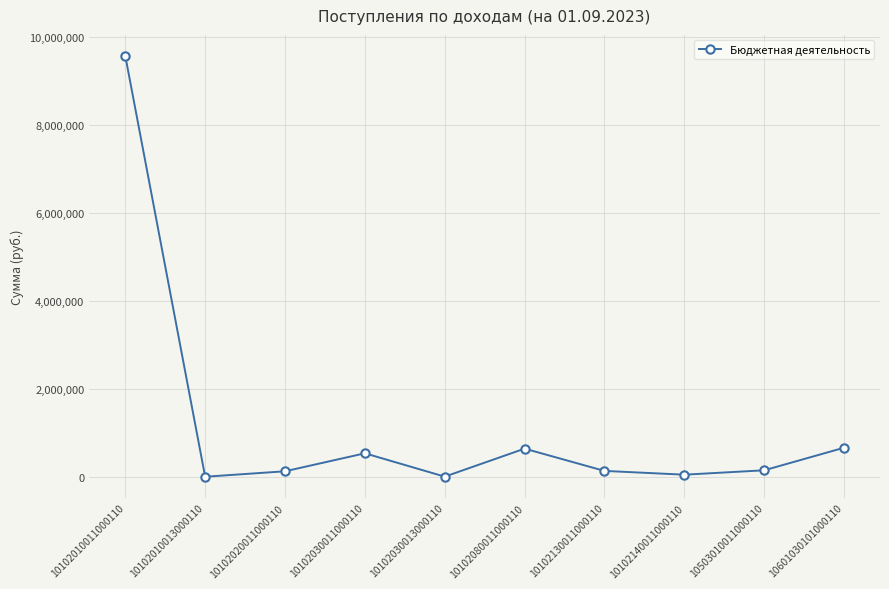

Count the number of values greater than 144247.

5